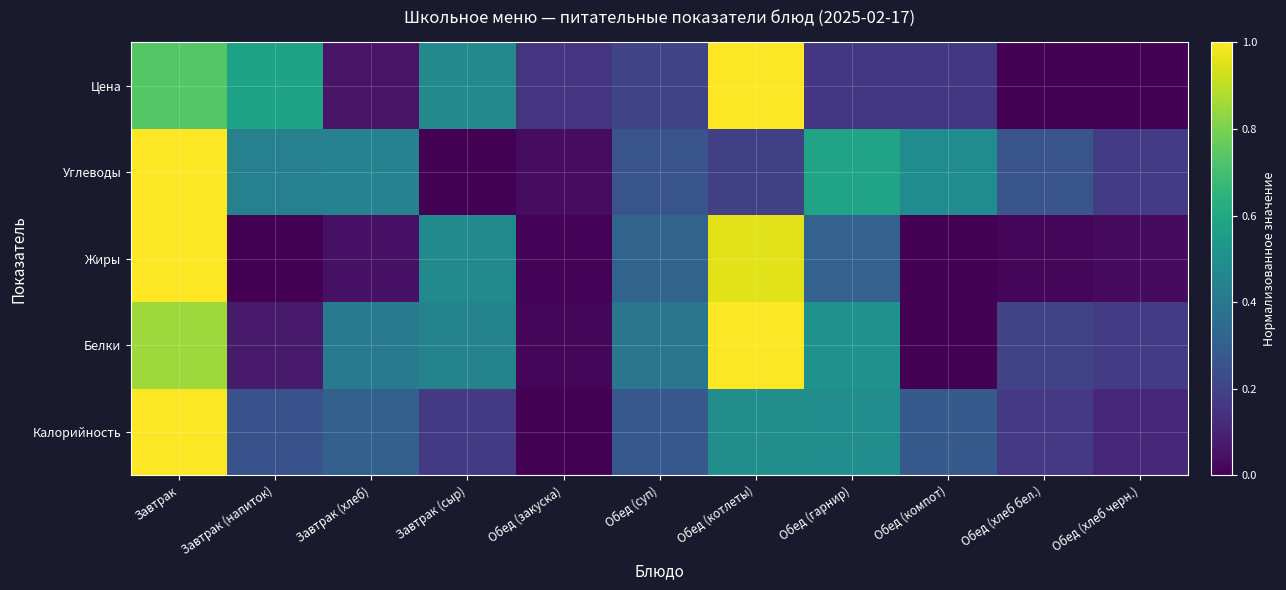

What is the total value across all series at Обед (хлеб бел.)?

0.7